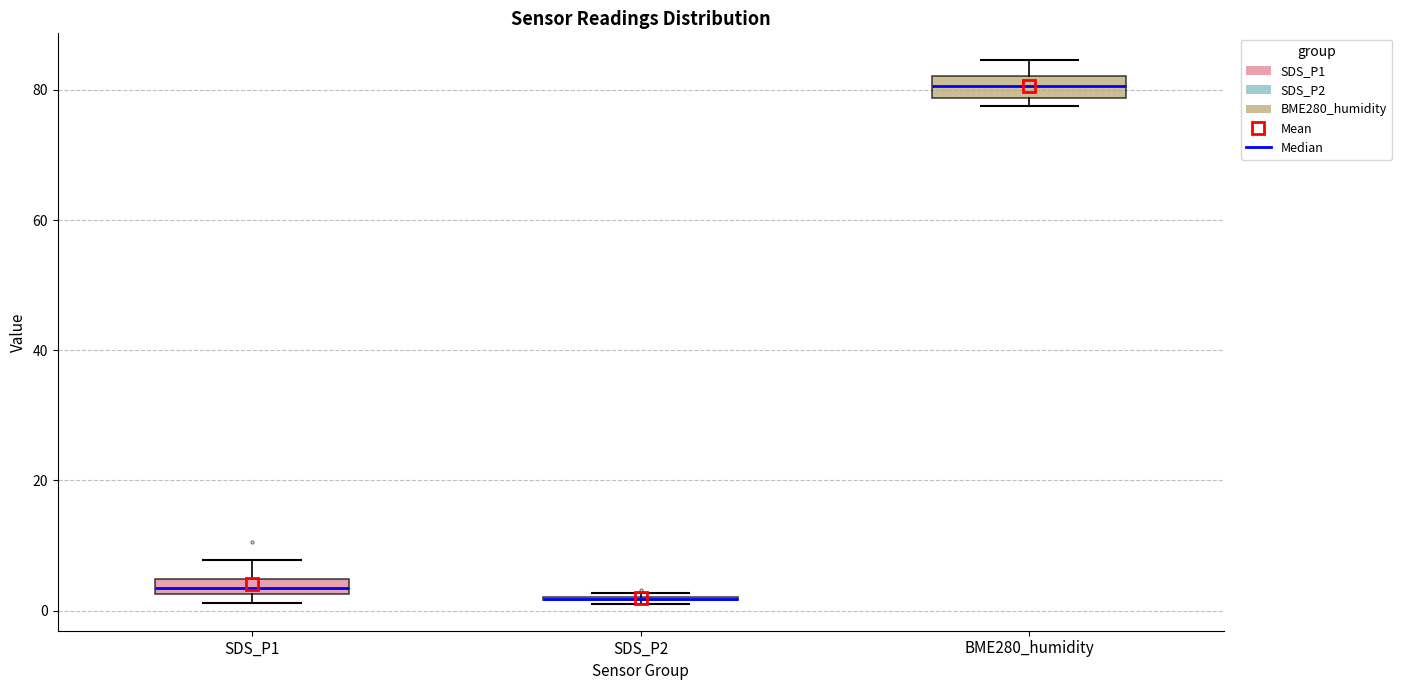

Where is the lower edge of the box for SDS_P1 on the y-axis? The values are not printed on the chart, so give them approximately, as read against the axis.

2